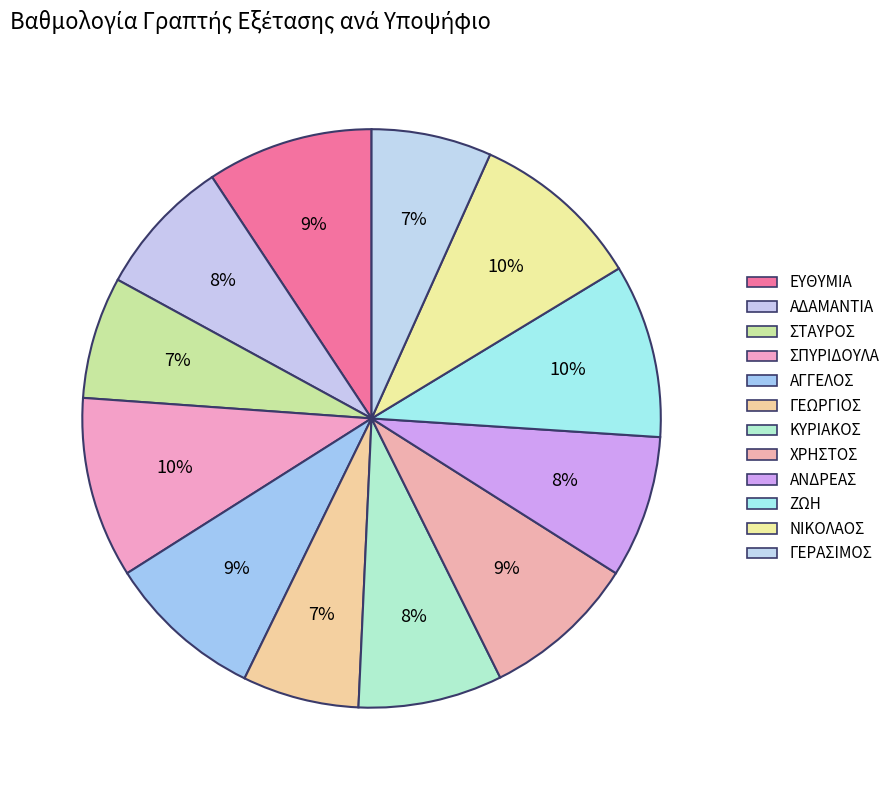

Is it true that ΓΕΡΑΣΙΜΟΣ is 7% of the pie?

True